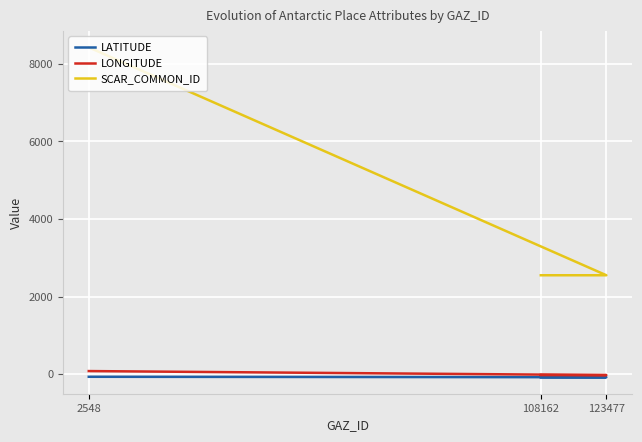

Is it true that SCAR_COMMON_ID equals 12409.2 at 2548?

False